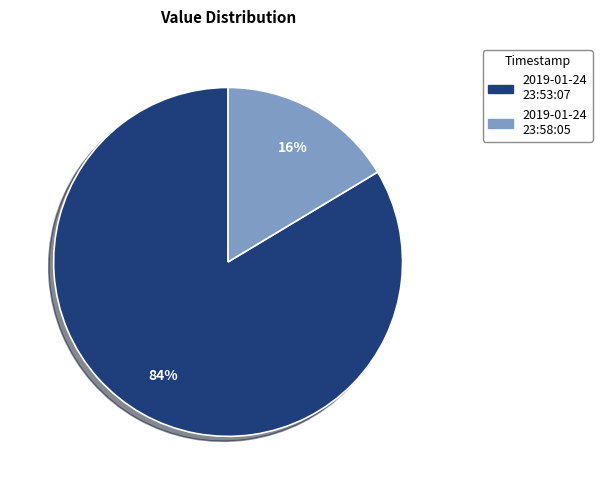

Is there any slice that represents more than half of the pie?

Yes